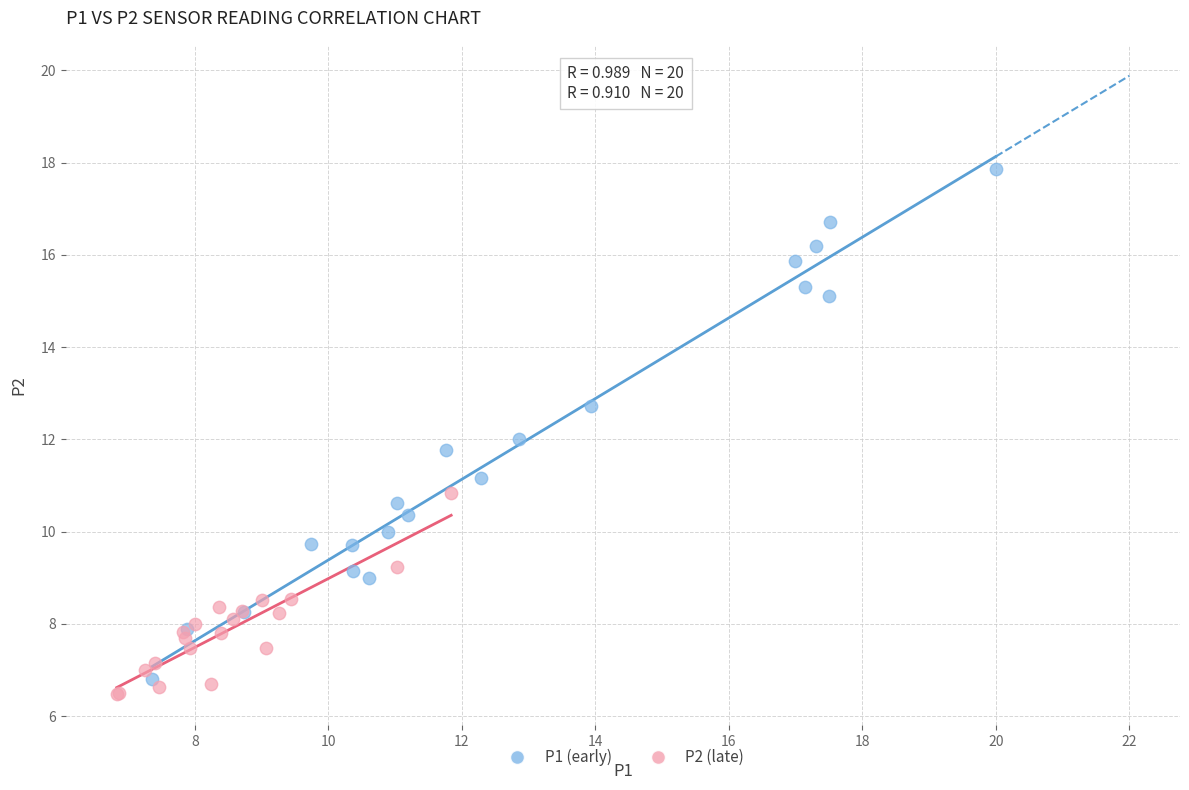

Which series has the widest spread of Y values?

P1 (early)